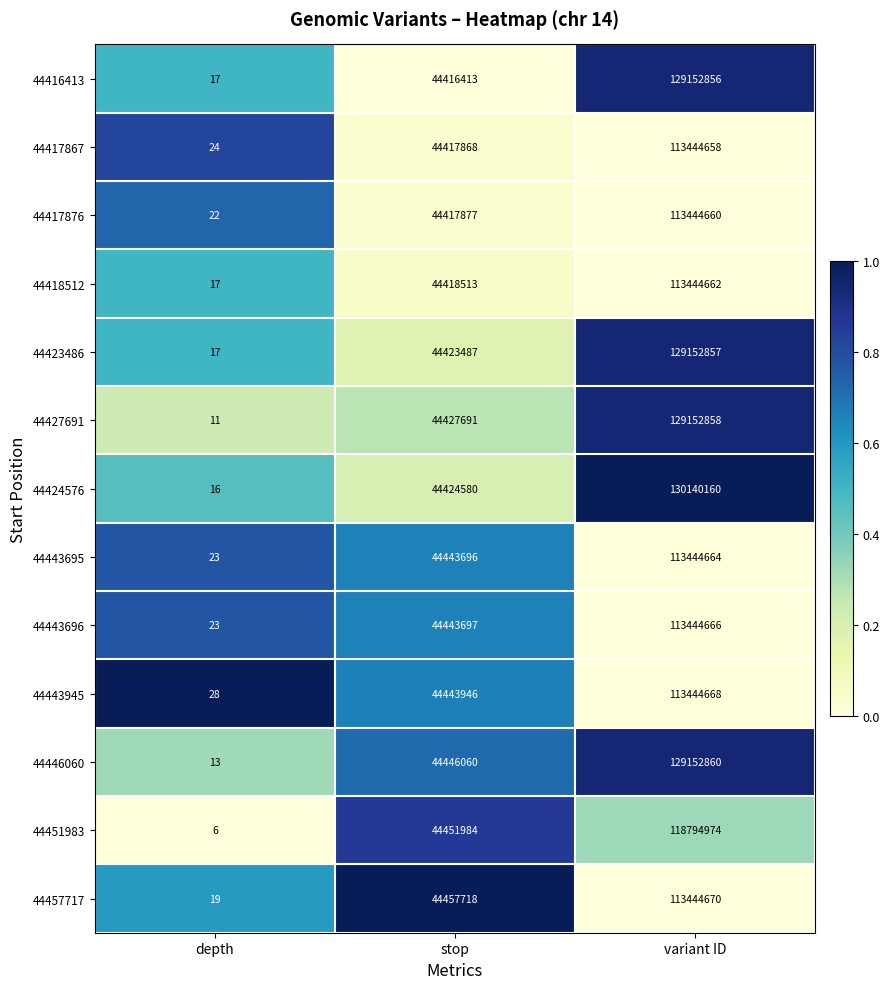

Rank the series by their maximum value, from lowest to highest.

44417867, 44417876, 44418512, 44443695, 44443696, 44443945, 44457717, 44451983, 44416413, 44423486, 44427691, 44446060, 44424576